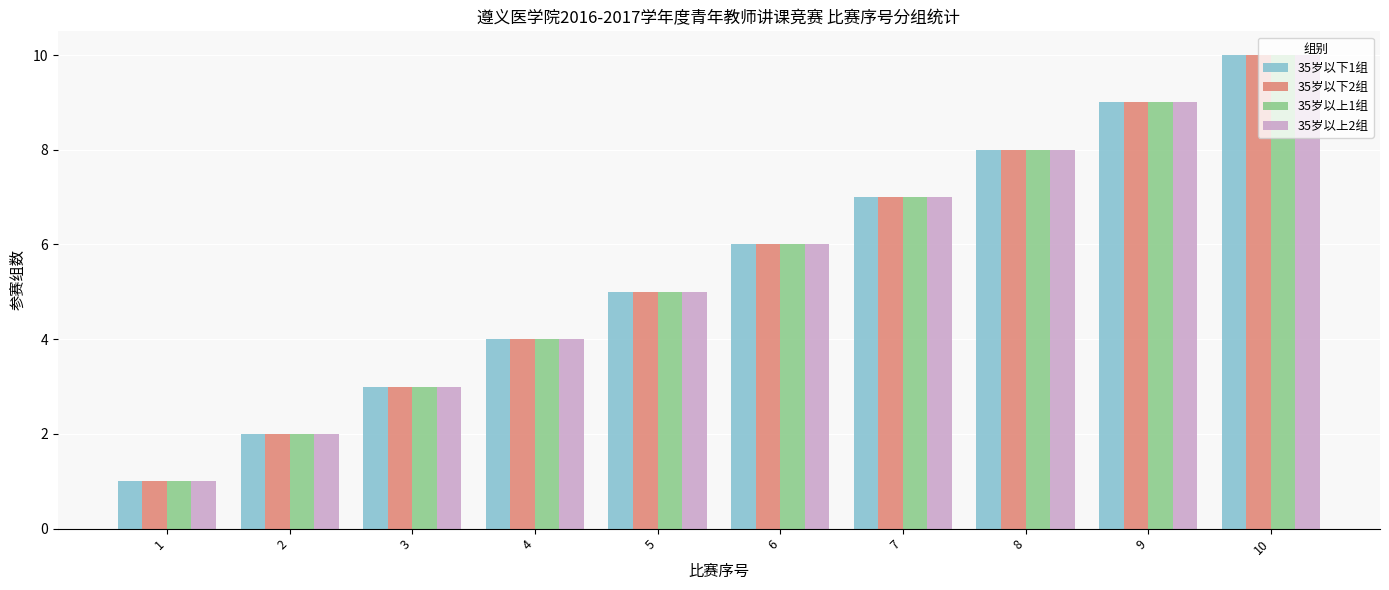

What is the difference between the second highest and second lowest values in the 35岁以下1组 series?

7